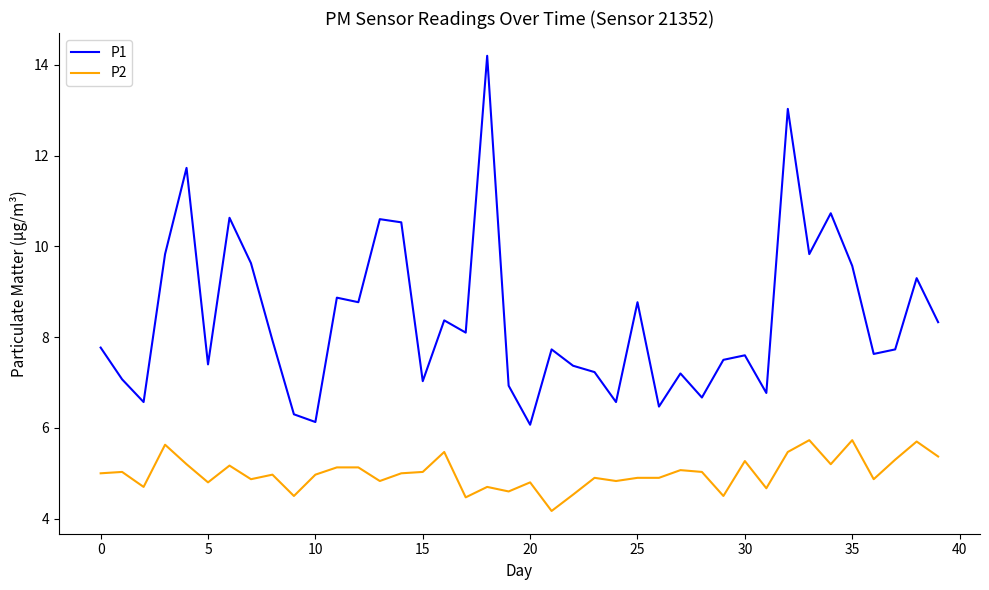

Count the number of data series in this chart.

2